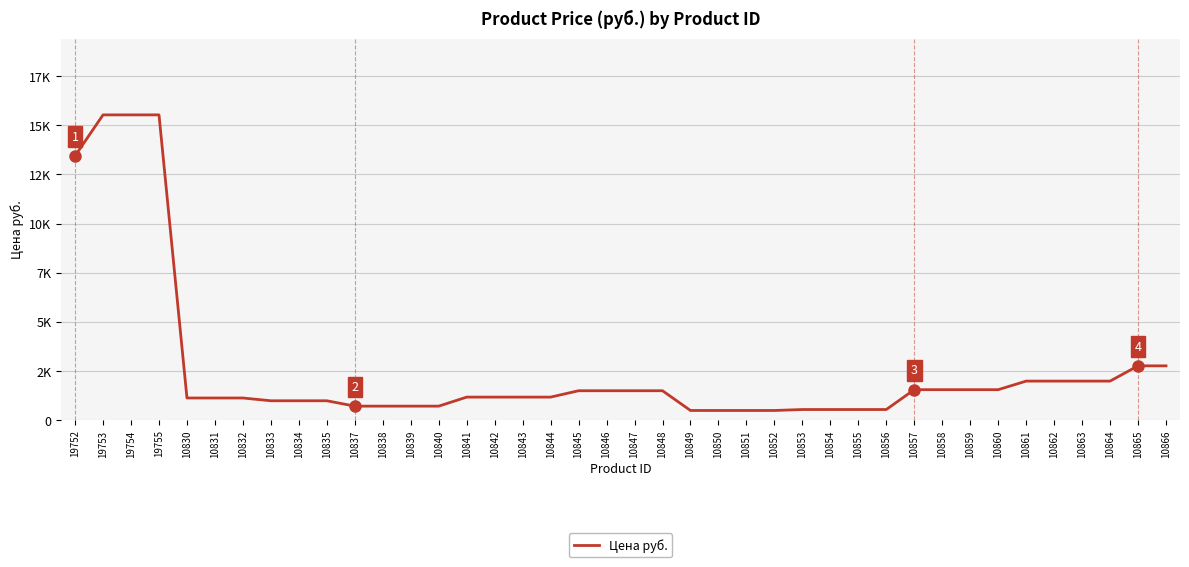

Does the chart have visible grid lines?

Yes